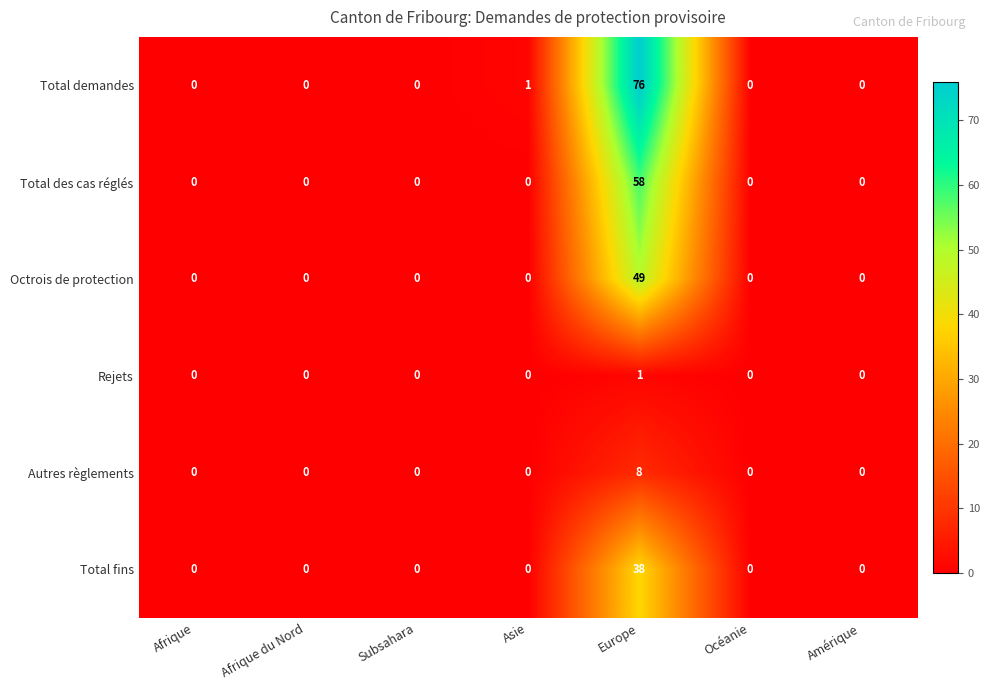

Which series has the largest range (max minus min)?

Total demandes